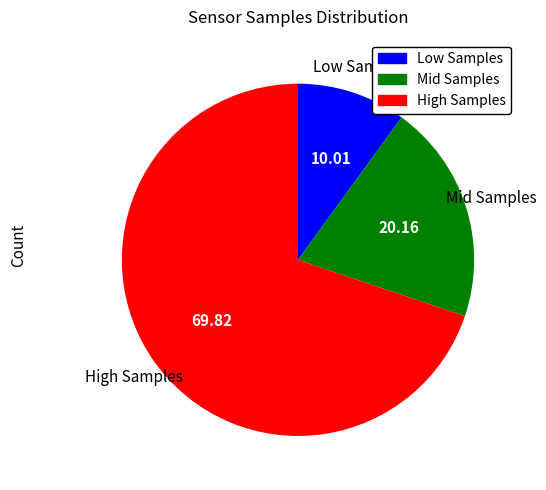

Is there a majority slice in this chart?

Yes